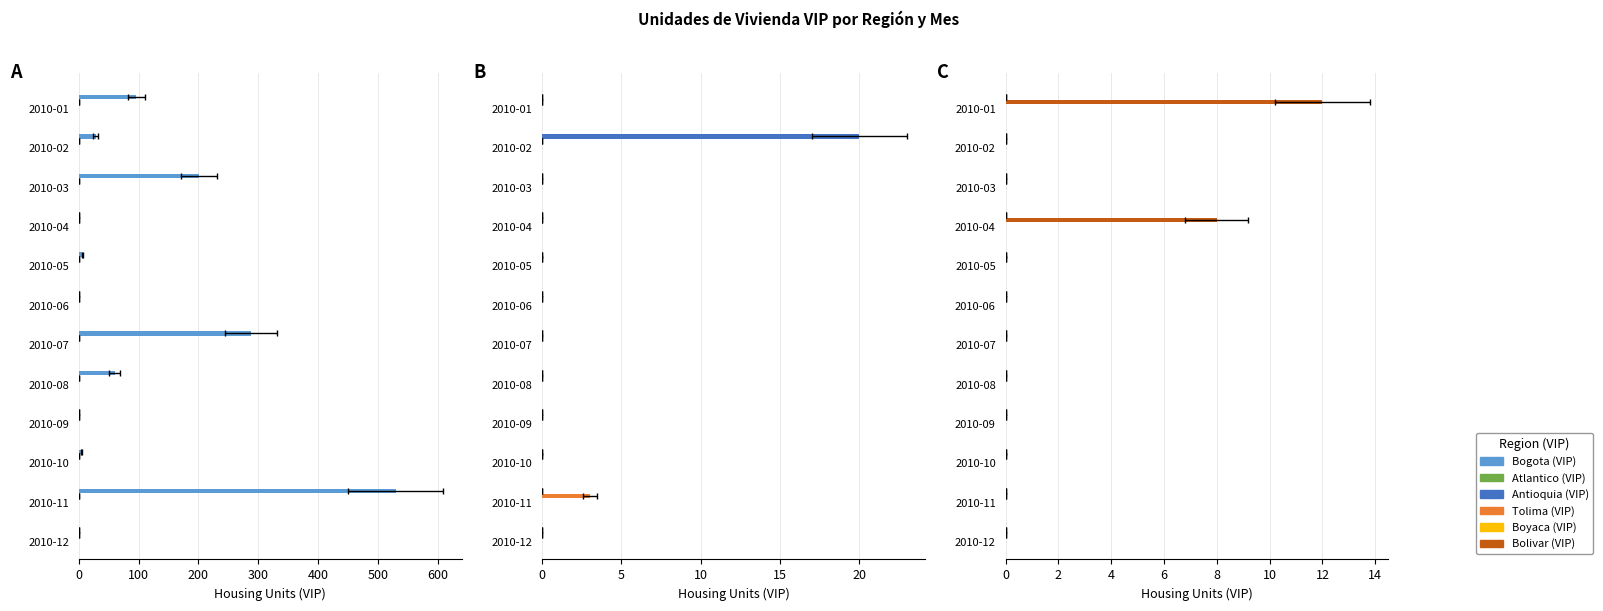

The value of Antioquia (VIP) at 2010-05 is -7.6. True or false?

False